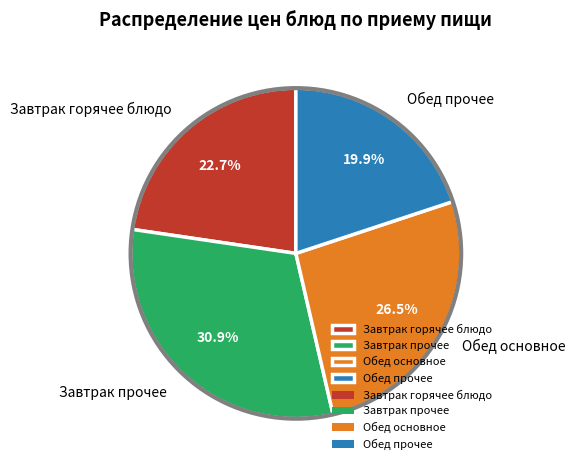

Is Завтрак горячее блюдо the majority of the pie?

No